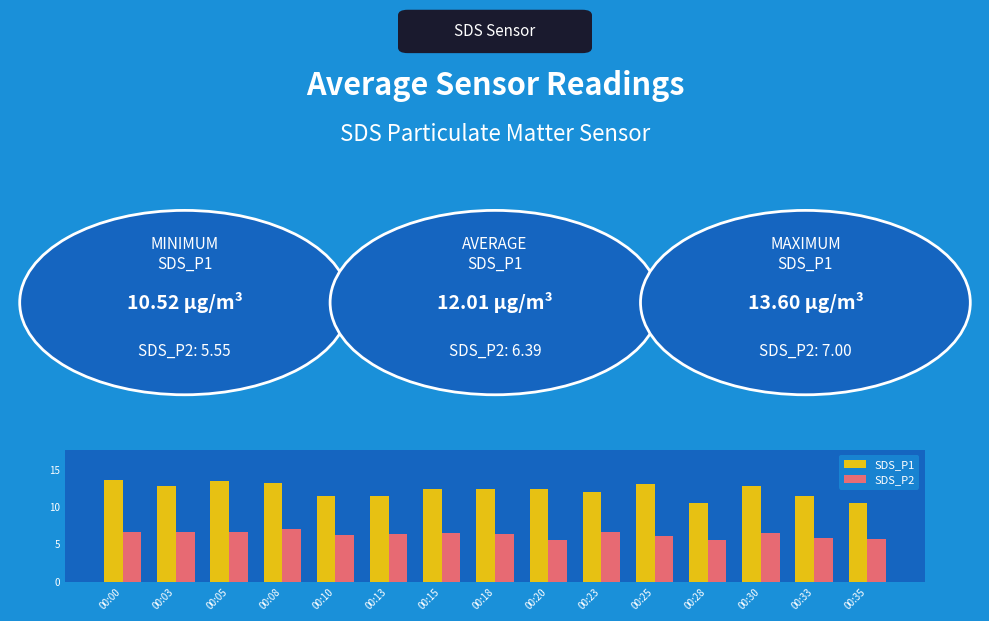

What is the difference between the maximum and second lowest values in the SDS_P2 series?

1.4